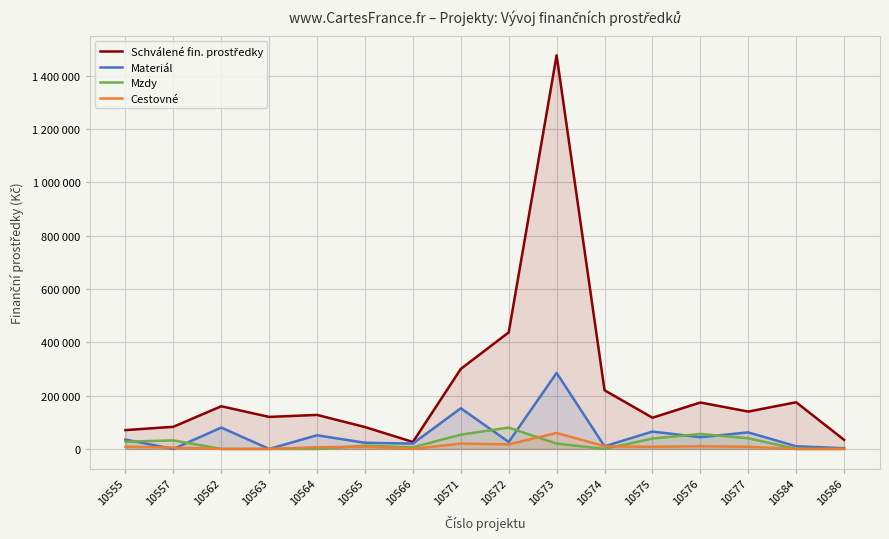

What is the difference between the highest and lowest values at 10574?

220000